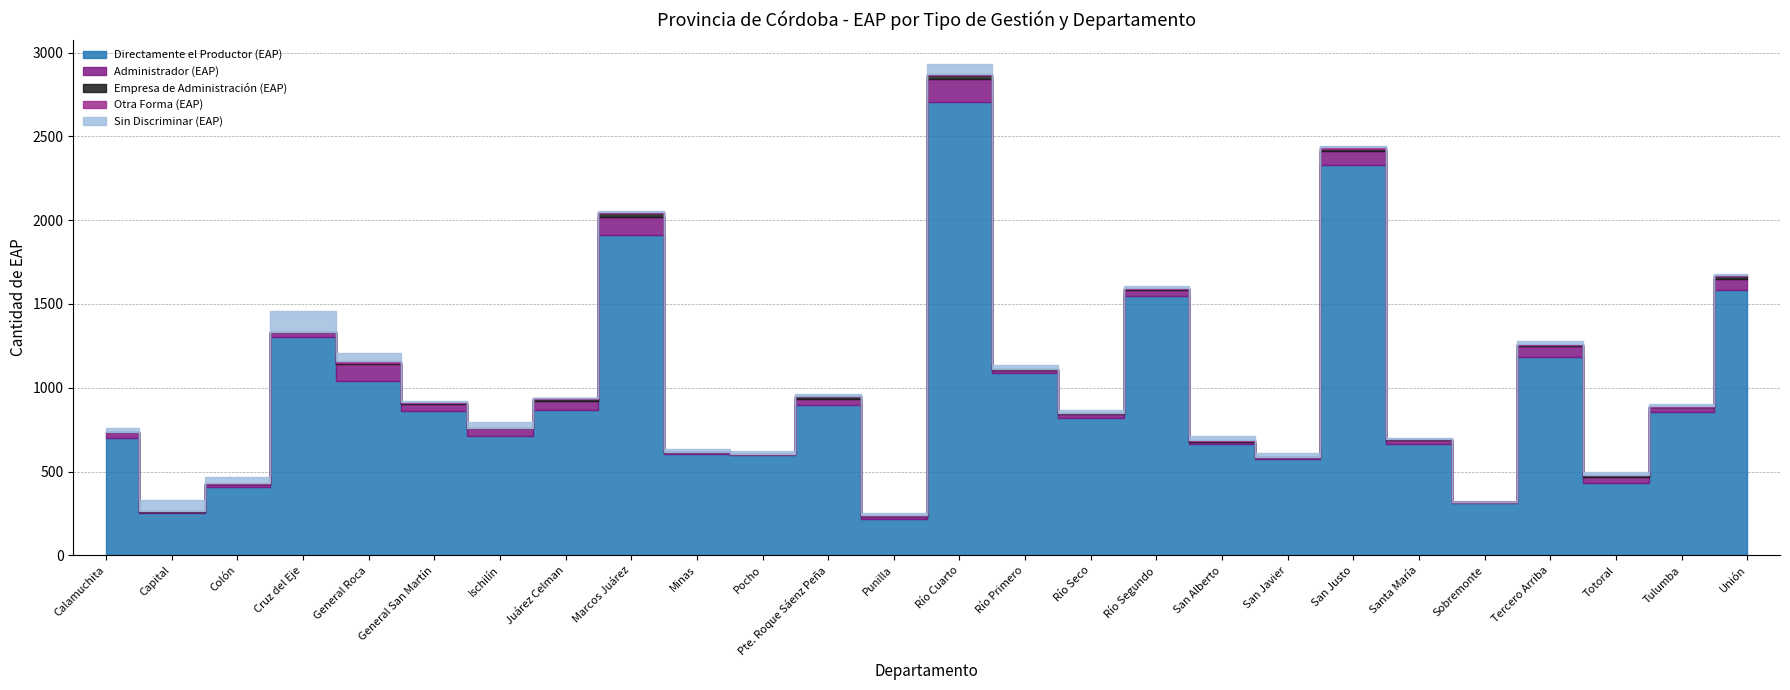

What is the label of the 8th point from the right?

San Javier